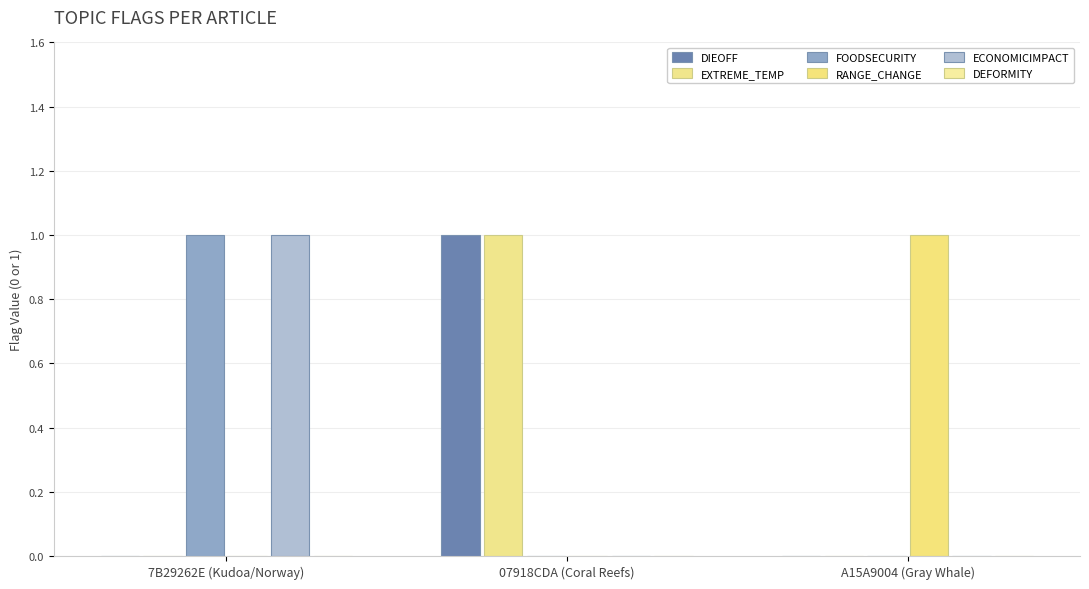

Are the bars grouped side by side (vs. stacked)?

Yes